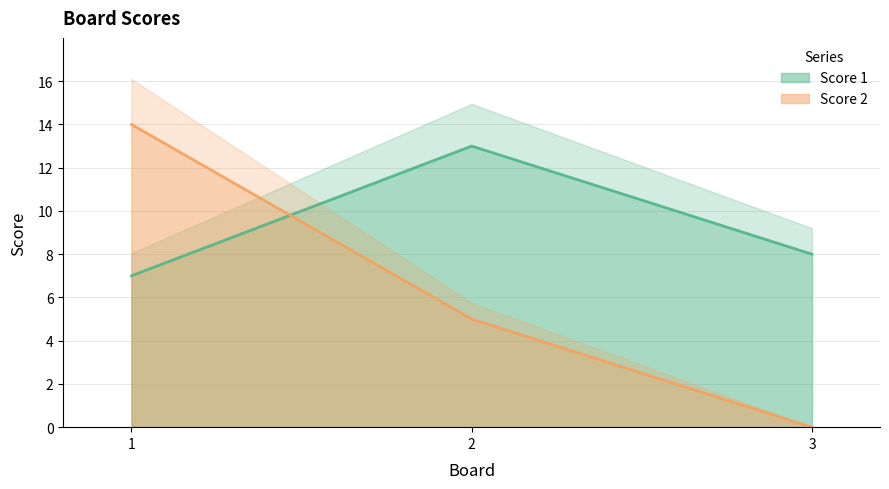

Reading left to right, transcribe all the data shown in this chart.

Score 1: 1=7	2=13	3=8
Score 2: 1=14	2=5	3=0